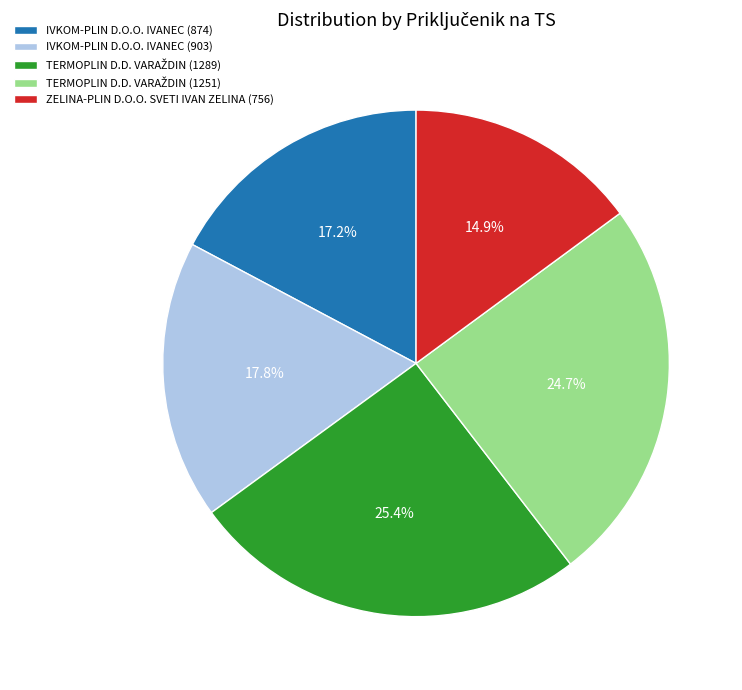

The ZELINA-PLIN D.O.O. SVETI IVAN ZELINA (756) slice represents 15% of the pie. True or false?

True